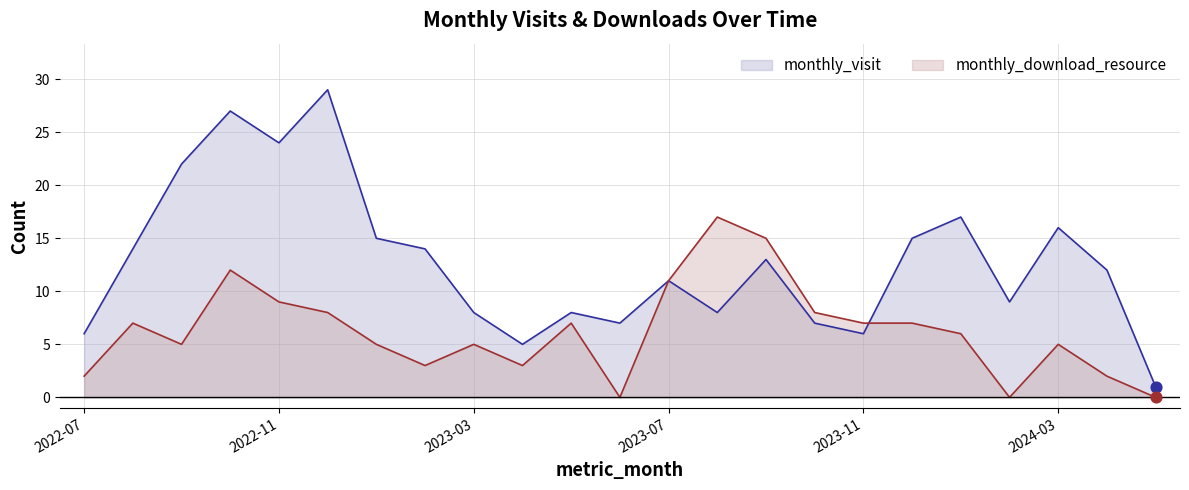

Which series has the largest Y range (max minus min)?

monthly_visit